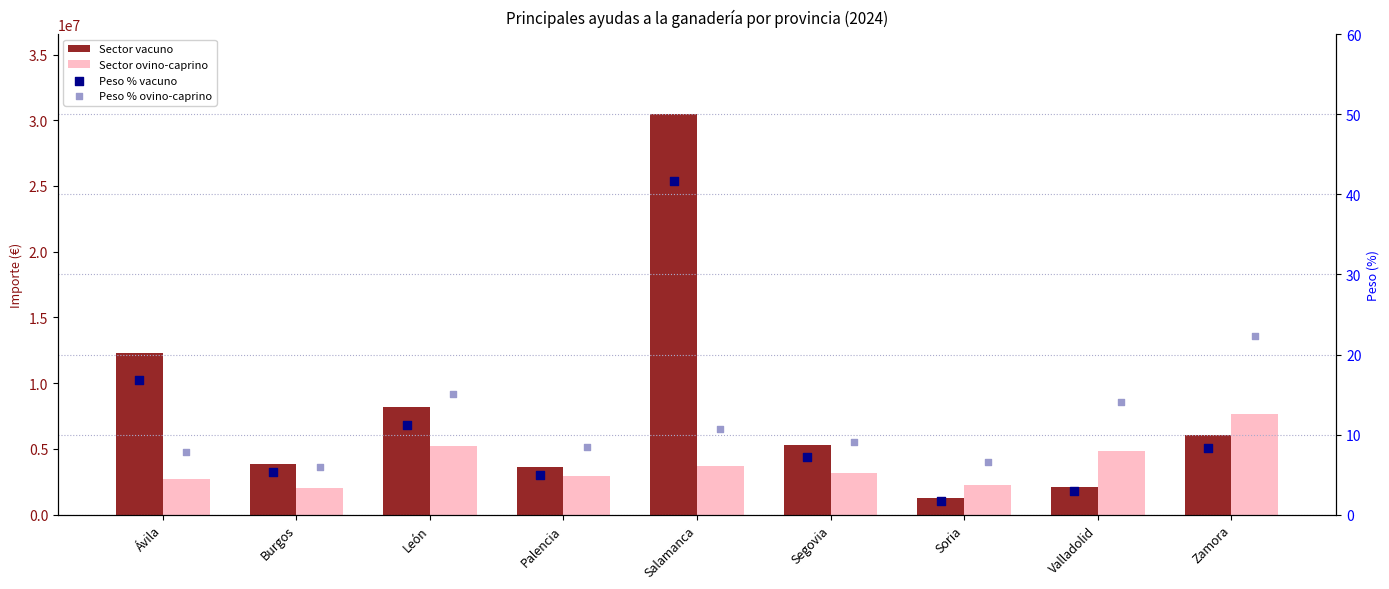

What are all the series names shown in the legend?

Sector vacuno, Sector ovino-caprino, Peso % vacuno, Peso % ovino-caprino